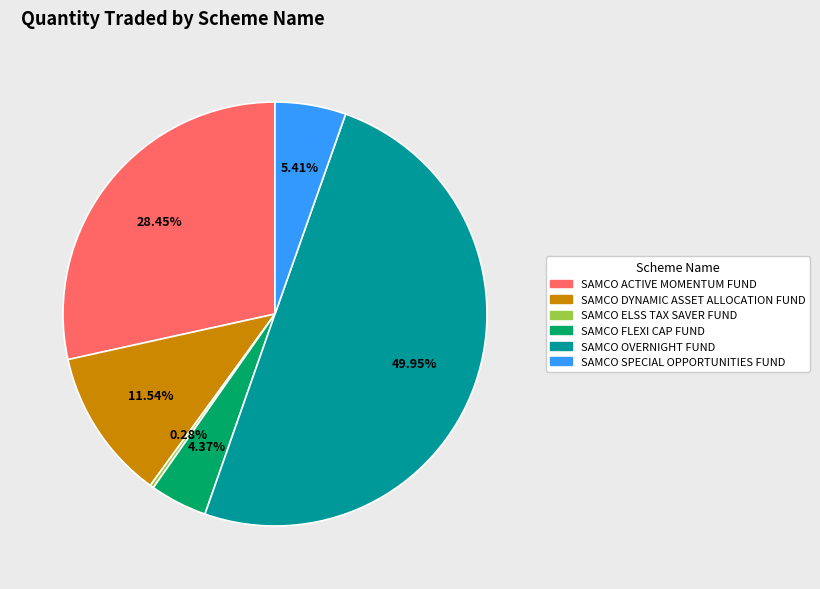

Between SAMCO DYNAMIC ASSET ALLOCATION FUND and SAMCO OVERNIGHT FUND, which is larger?

SAMCO OVERNIGHT FUND